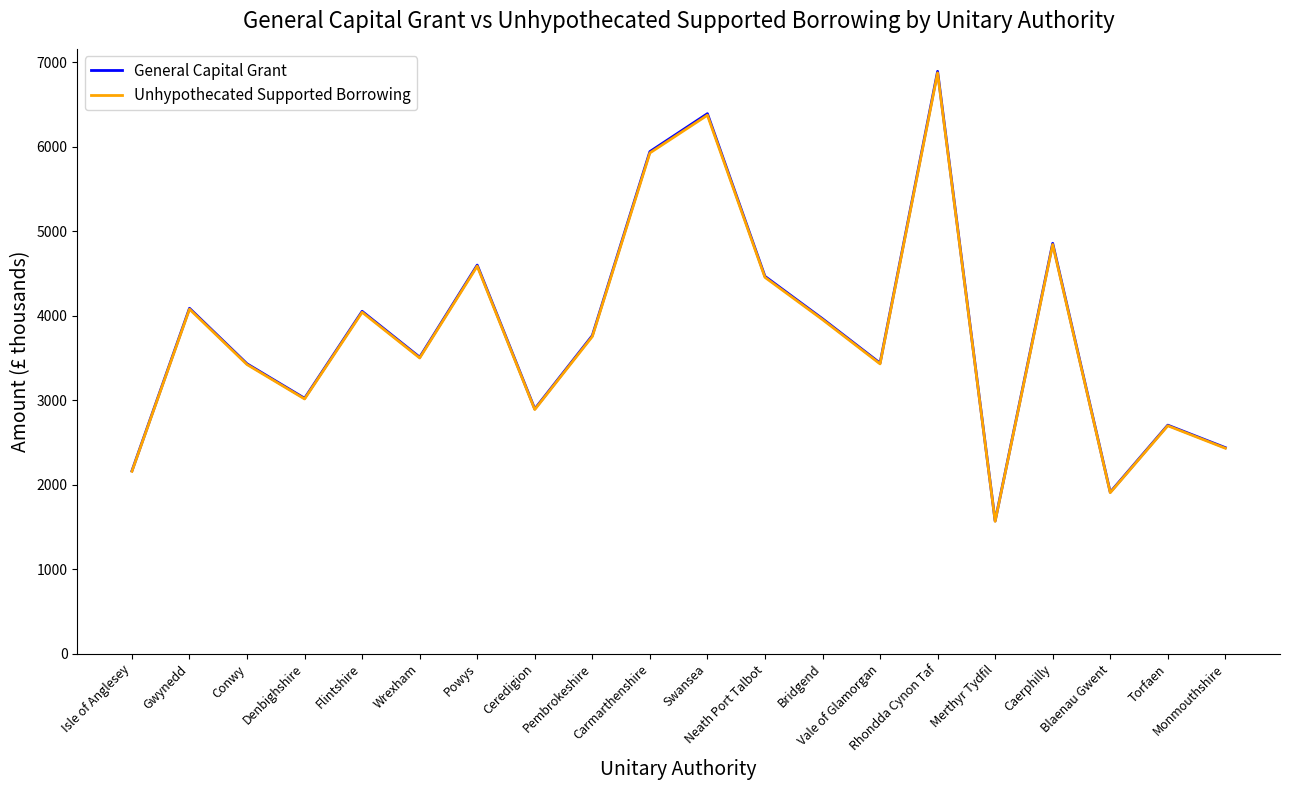

What is the minimum value shown in the chart?

1566